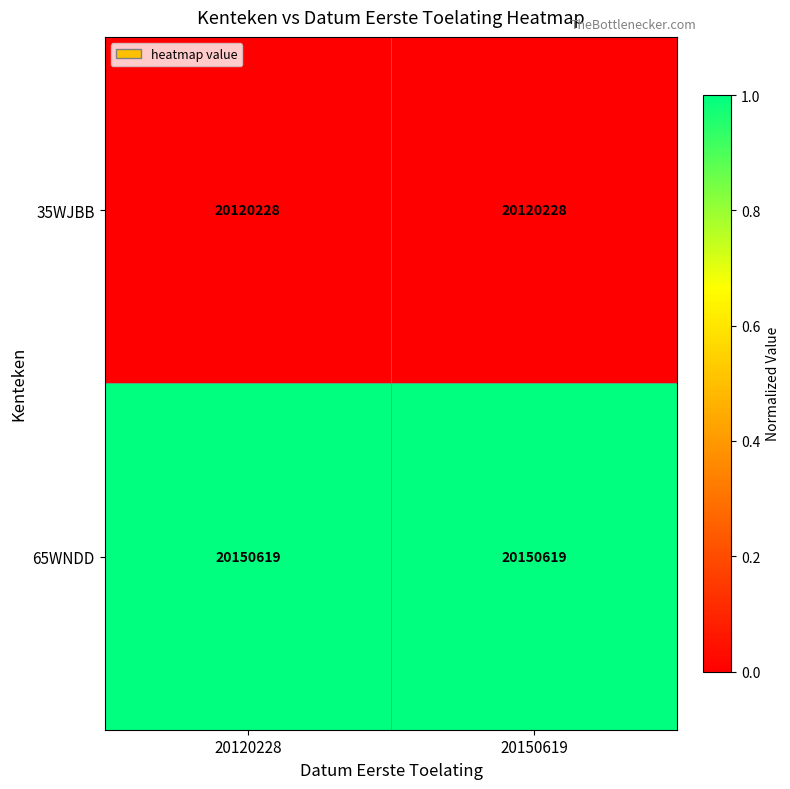

Which series has the largest total across all categories?

65WNDD